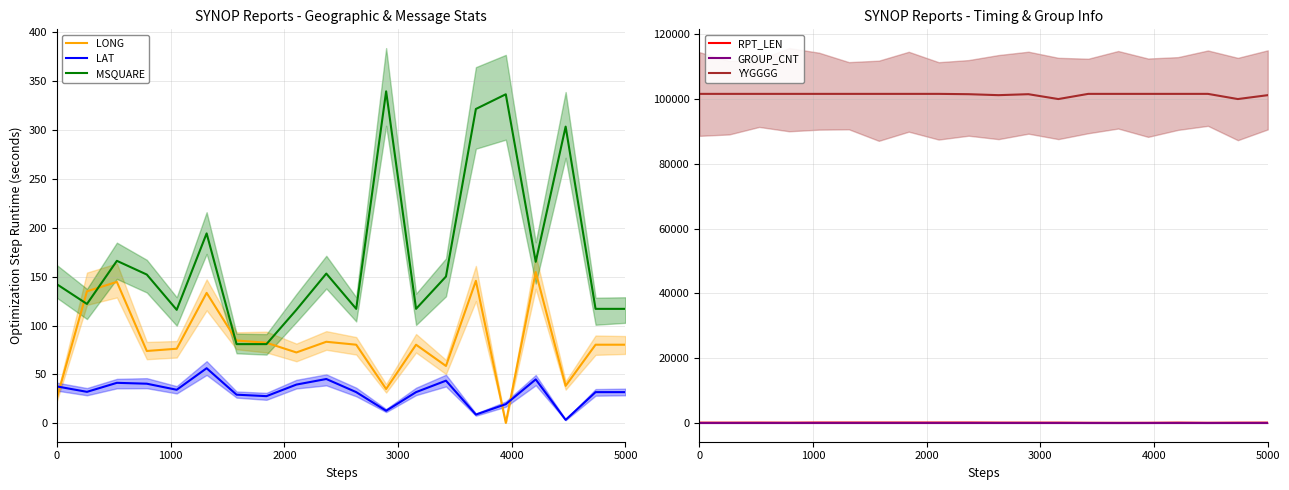

True or false: LAT and MSQUARE intersect in this chart.

False